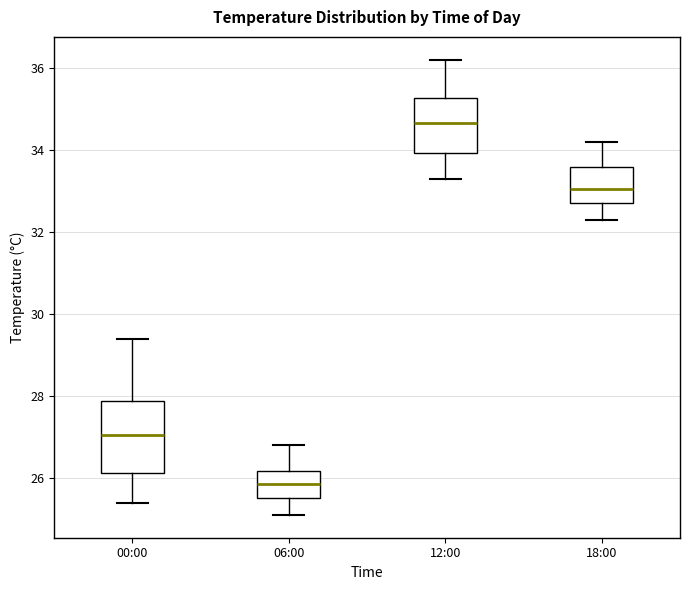

Where does the upper whisker of the box for 12:00 end on the y-axis? The values are not printed on the chart, so give them approximately, as read against the axis.

36.2